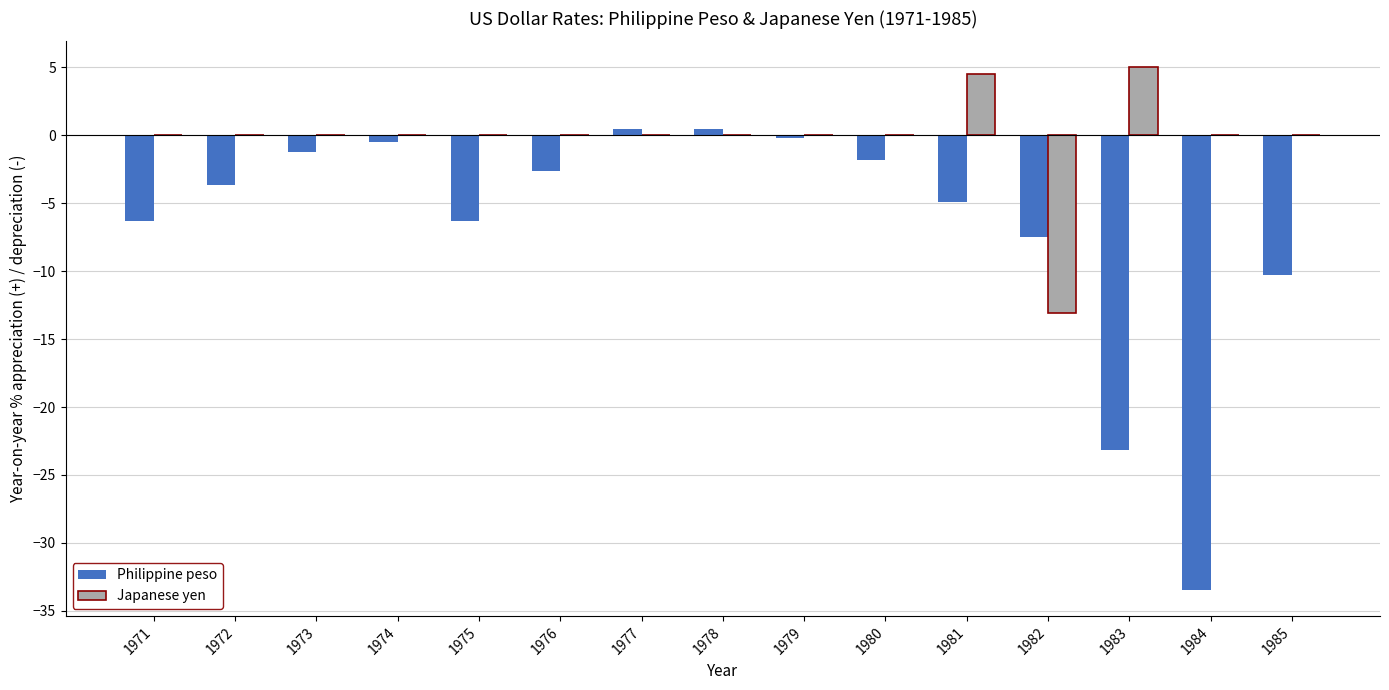

Is it true that Japanese yen equals 0.0 at 1978?

True